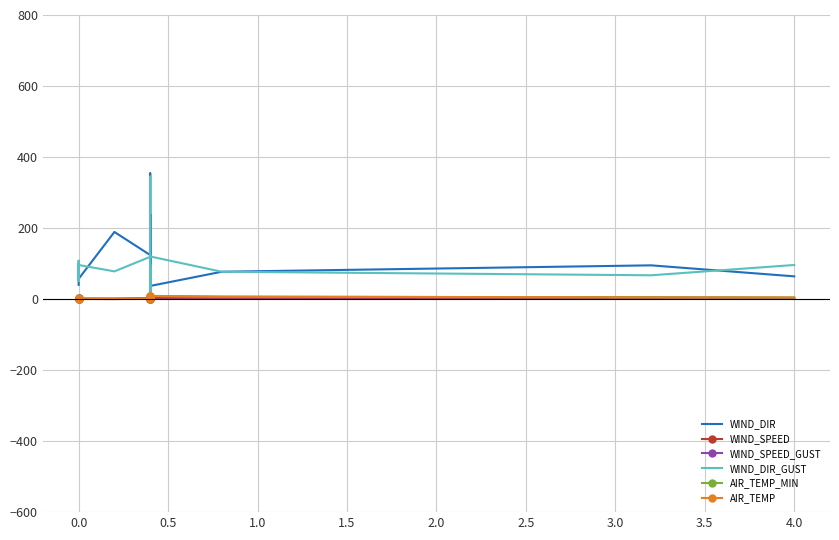

True or false: WIND_DIR_GUST and WIND_DIR cross at least once.

True